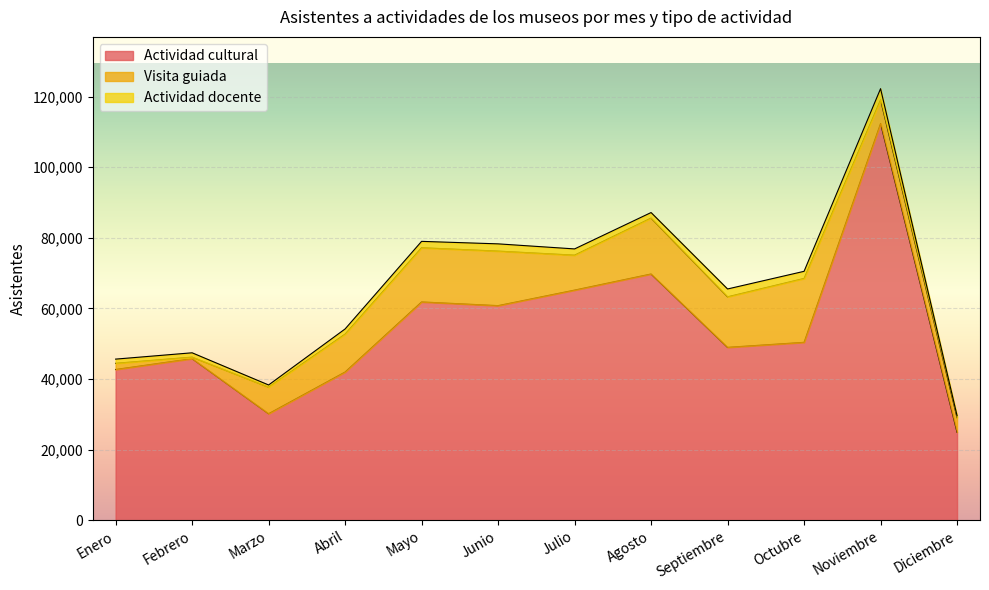

What is the total value across all series at Agosto?

87135